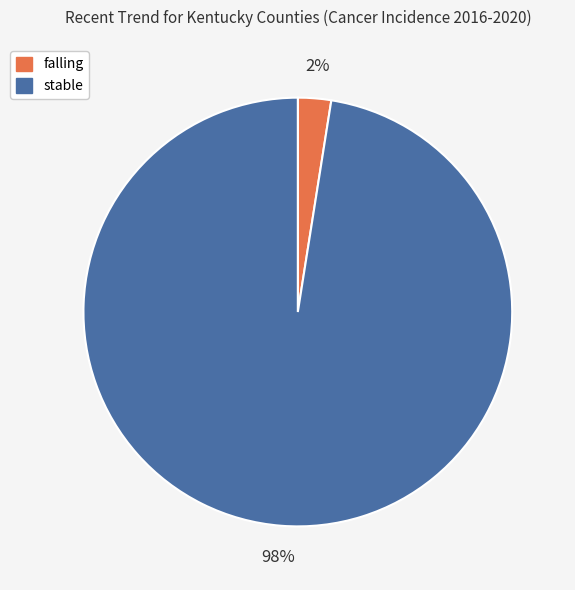

What is the majority slice?

stable